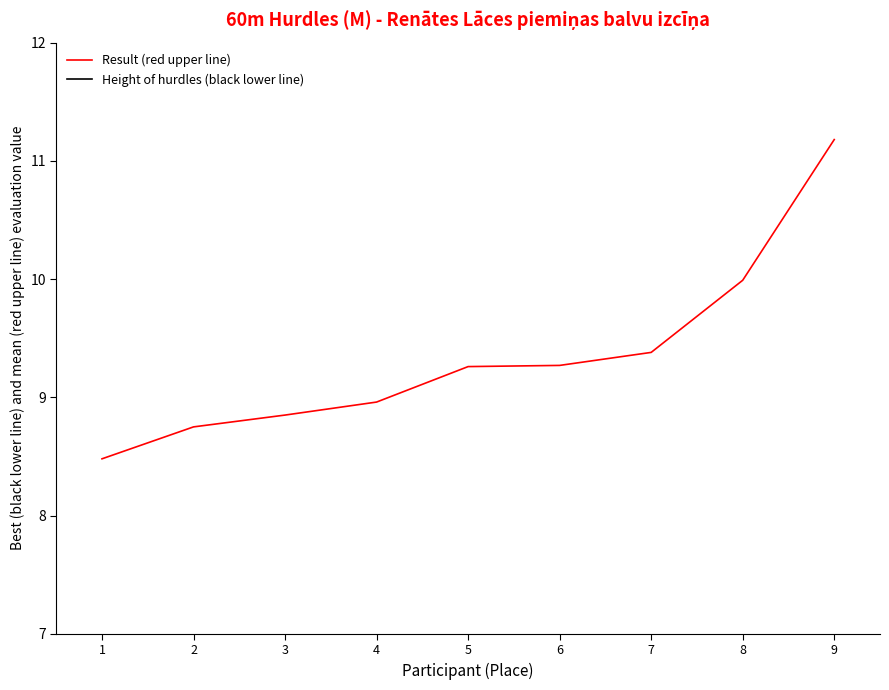

At which category does the chart reach its minimum across all series?

1